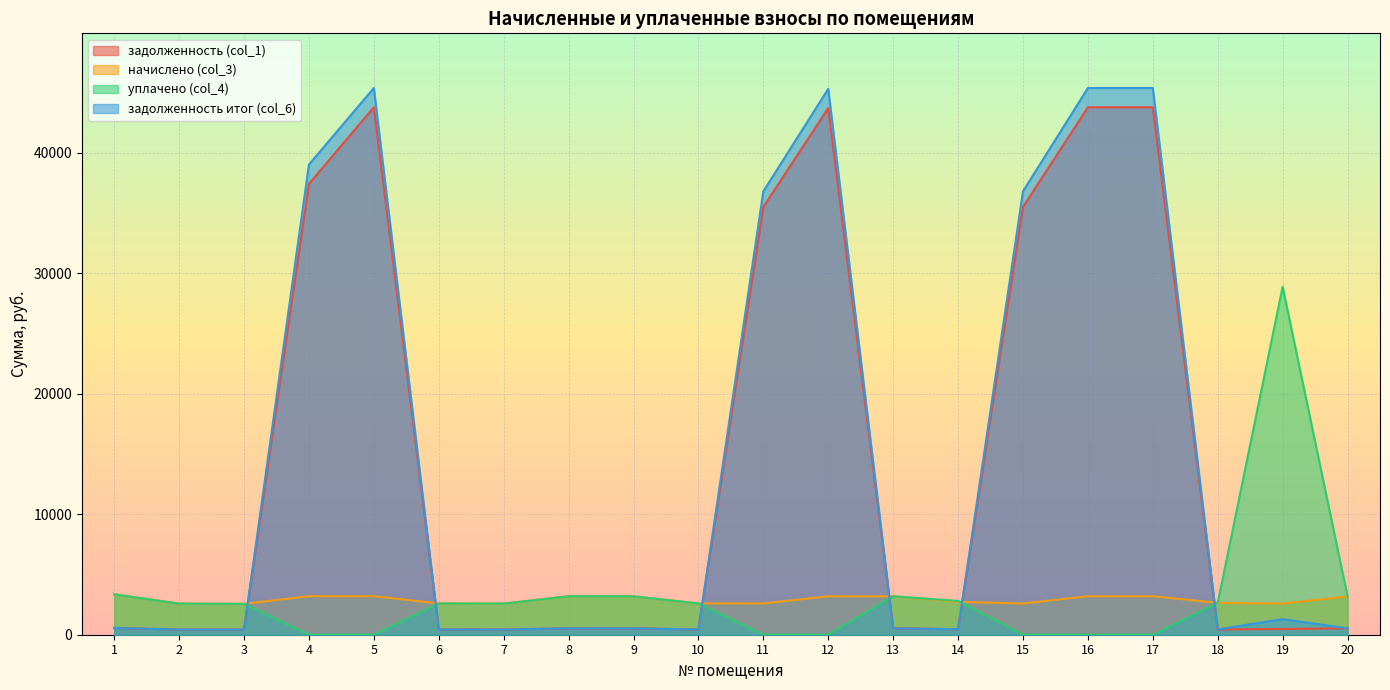

How many interior local valleys does the задолженность итог (col_6) series have?

5